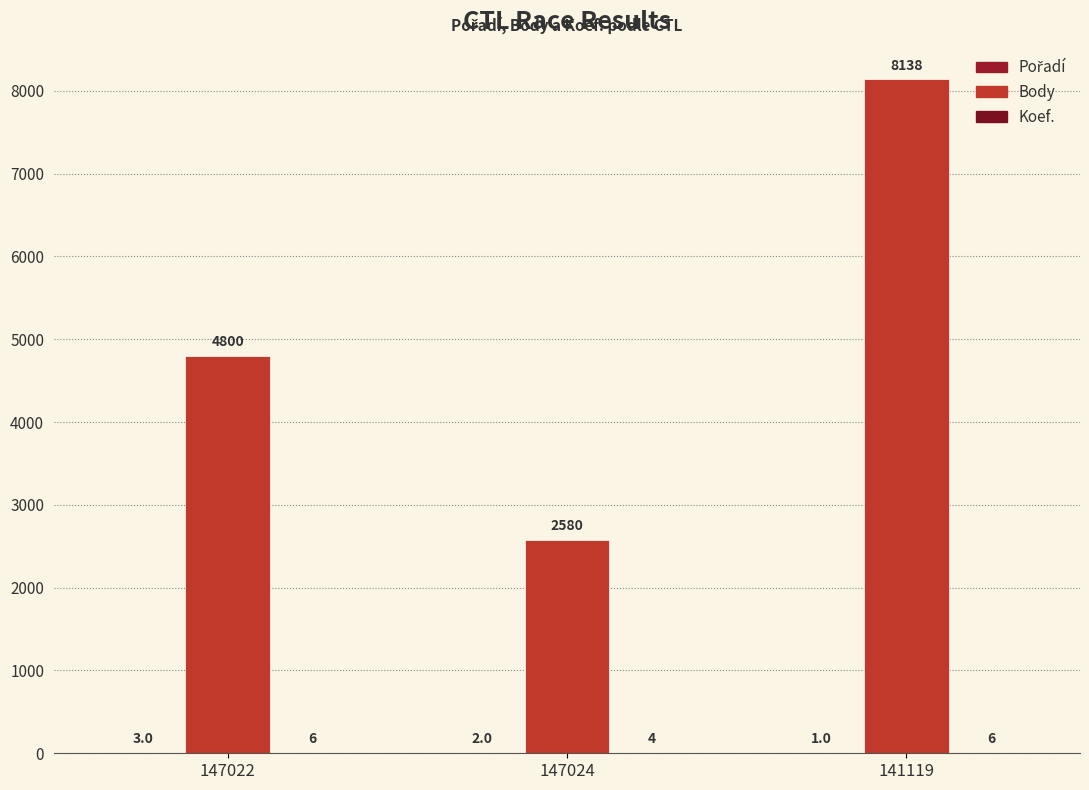

How many categories are shown in the chart?

3